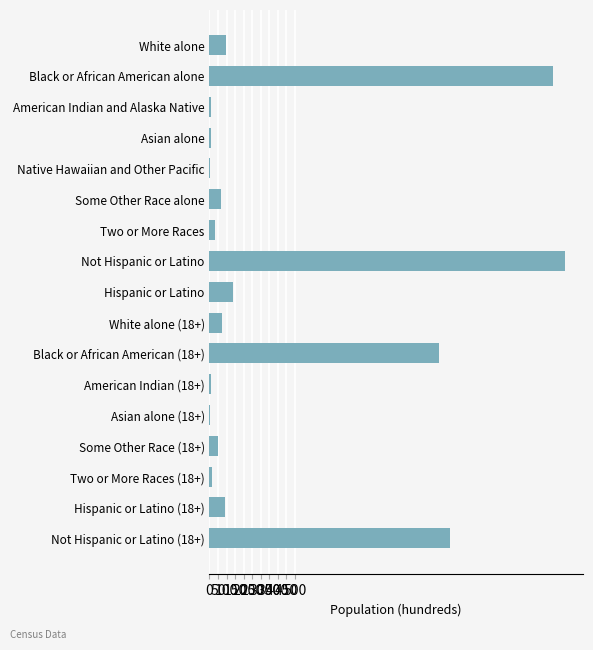

At which label is the value closest to 1042?

Black or African American (18+)